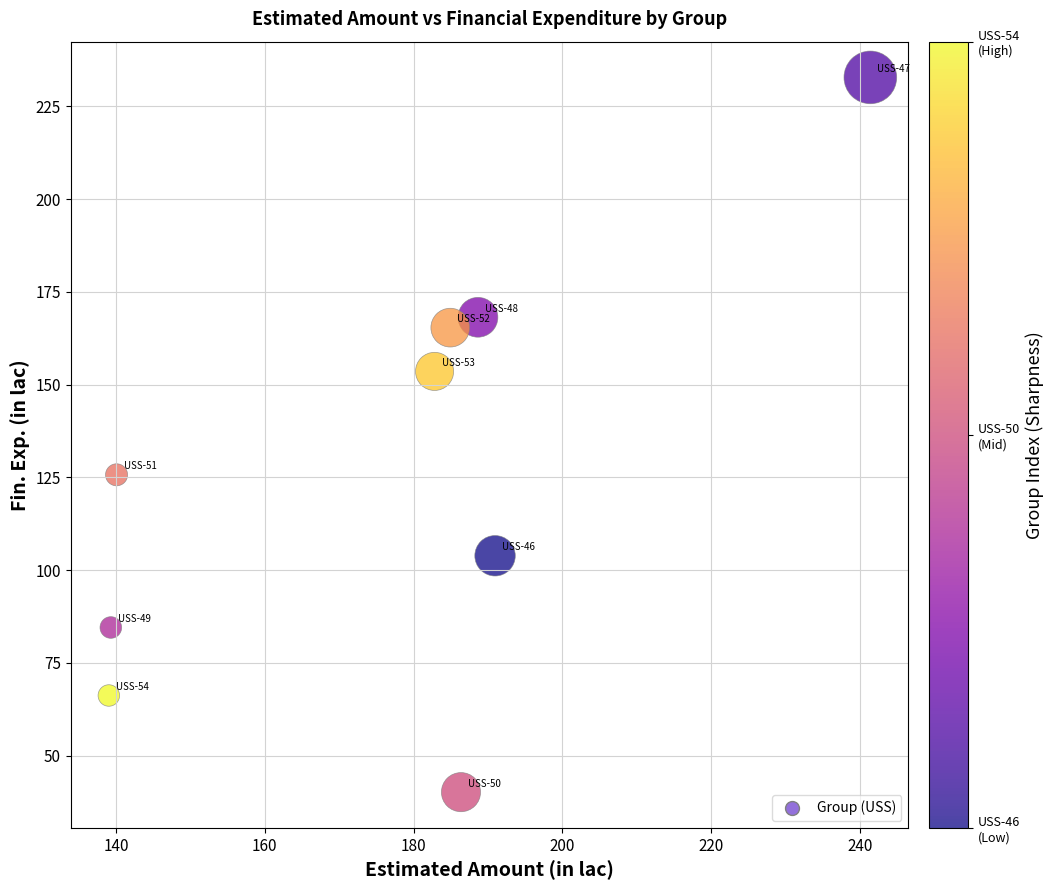

What is the range of Y values (max minus min)?

192.6